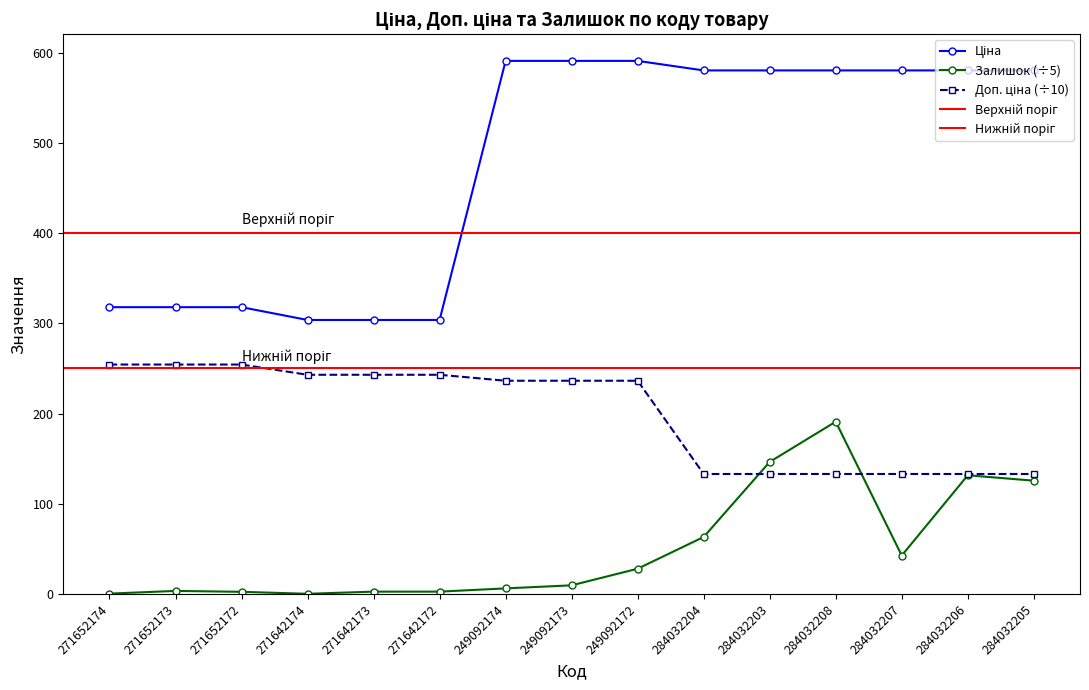

Is the value of Доп. ціна at 249092172 greater than the value of Залишок at 249092172?

Yes